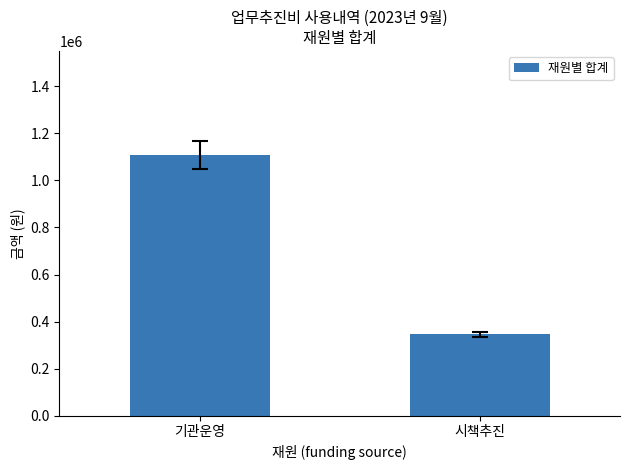

Reading left to right, list all the values displayed in this chart.

기관운영=1107200	시책추진=345500